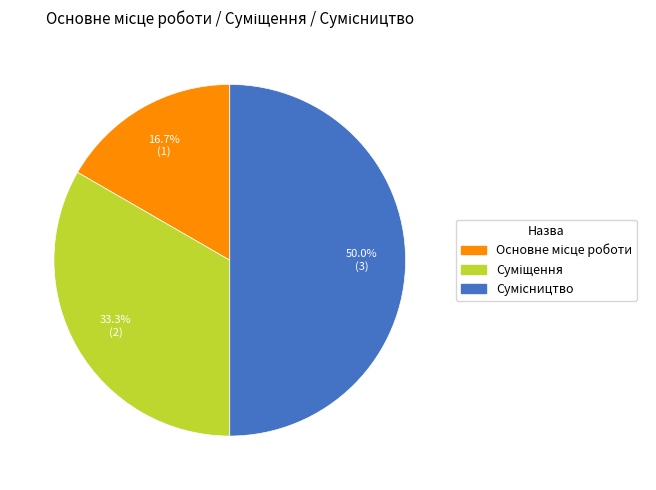

Which slice is the largest?

Сумісництво